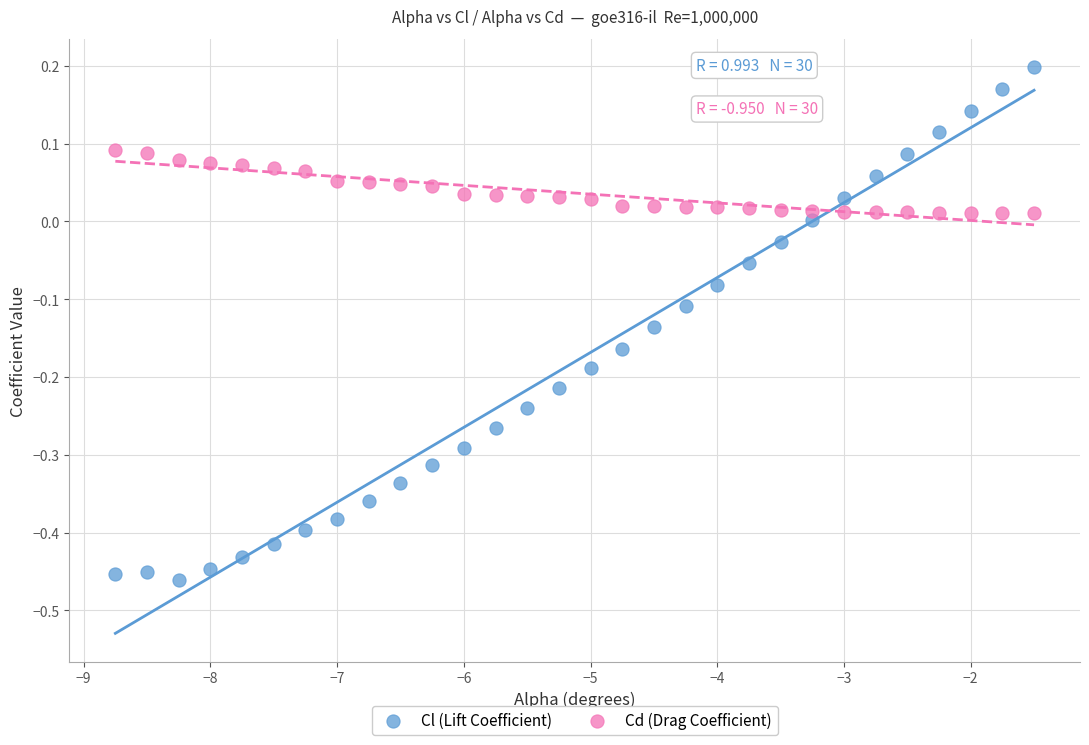

What are all the series names shown in the legend?

Cl (Lift Coefficient), Cd (Drag Coefficient)